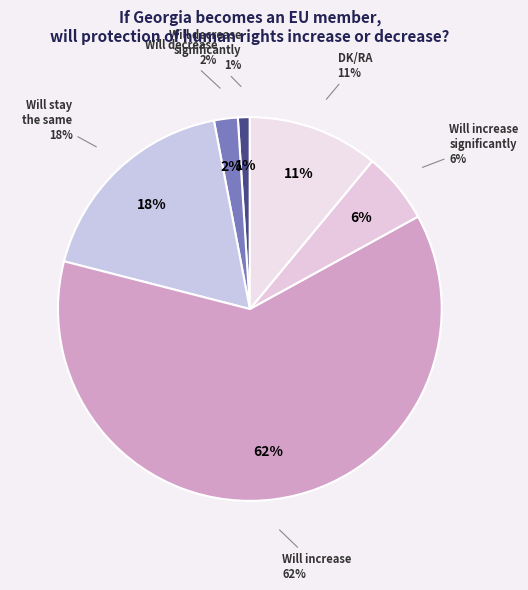

To the nearest percent, what is the combined percentage of Will stay
the same and Will increase
significantly?

24%